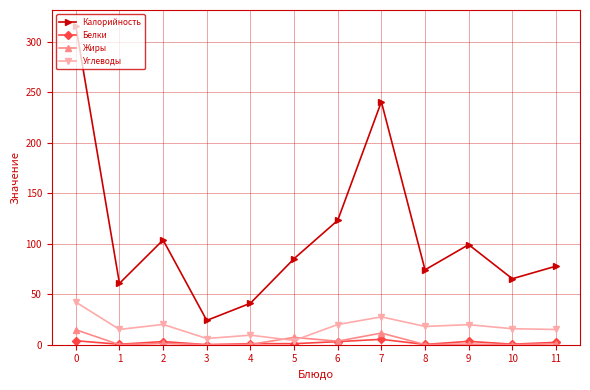

Does the chart display data point markers on the line(s)?

Yes